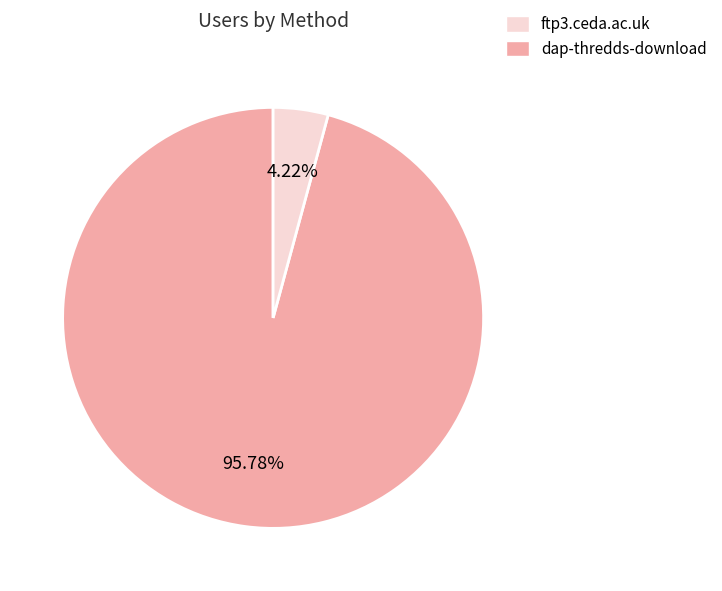

How many slices are in this pie chart?

2